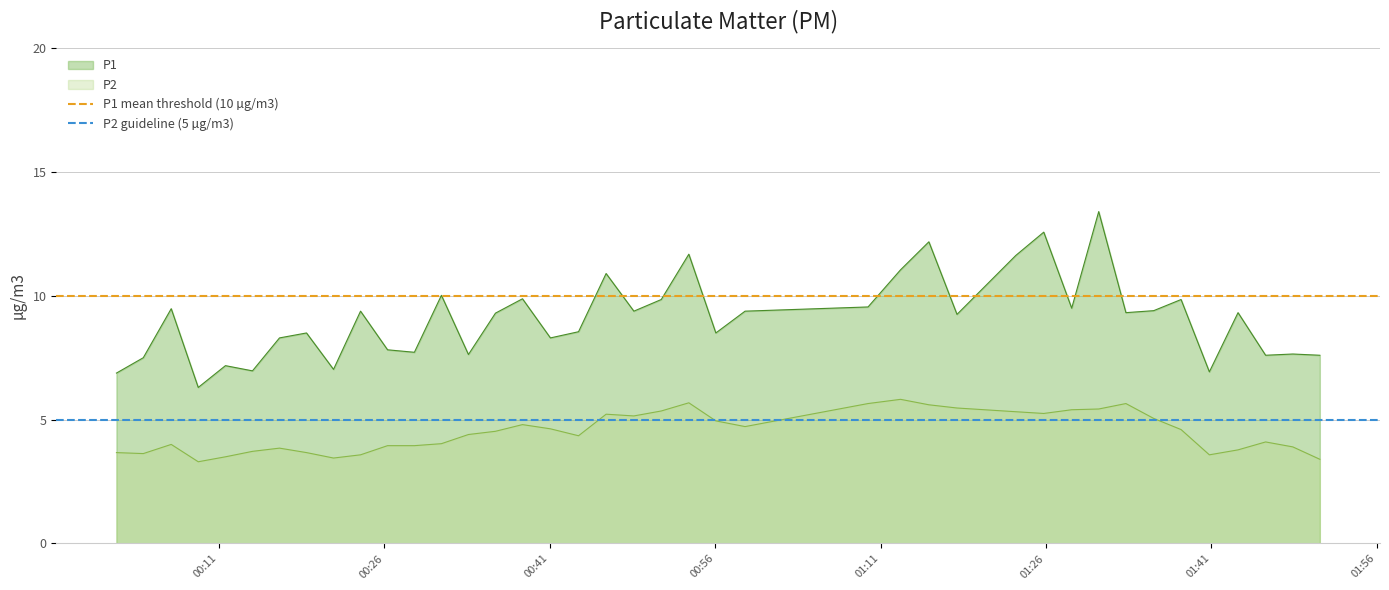

True or false: P1 and P2 cross at least once.

False